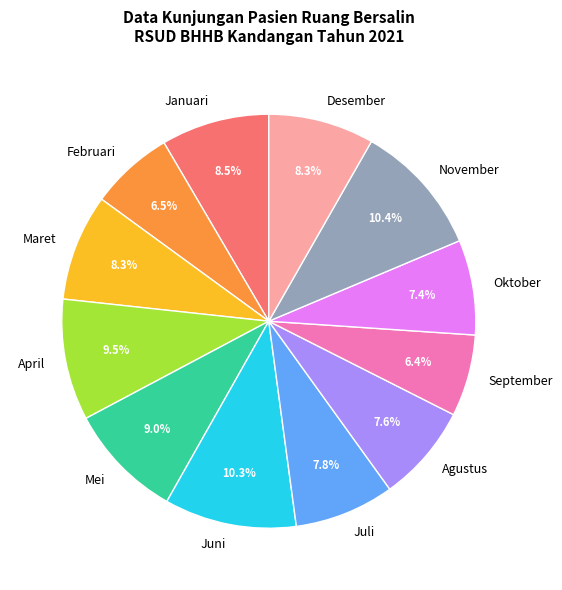

What is the ratio of the value at Maret to the value at Juli?

1.1